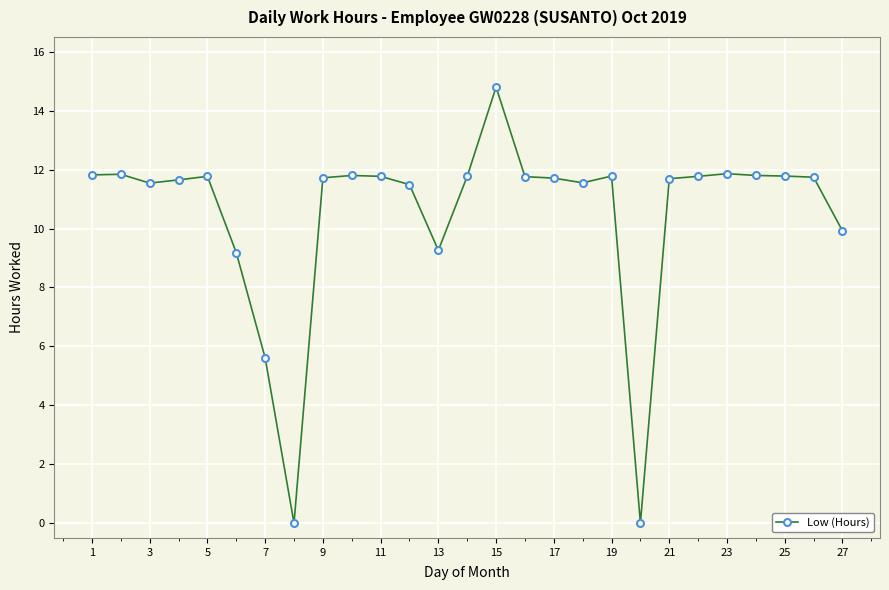

What is the average value?

10.5